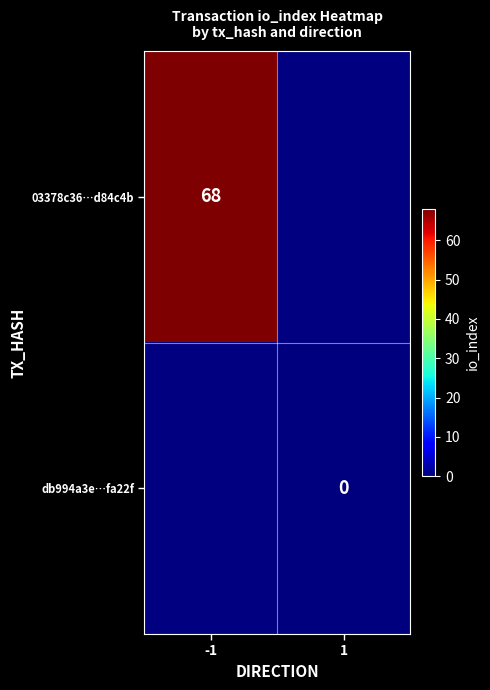

Is it true that 03378c36…d84c4b equals 68 at -1?

True